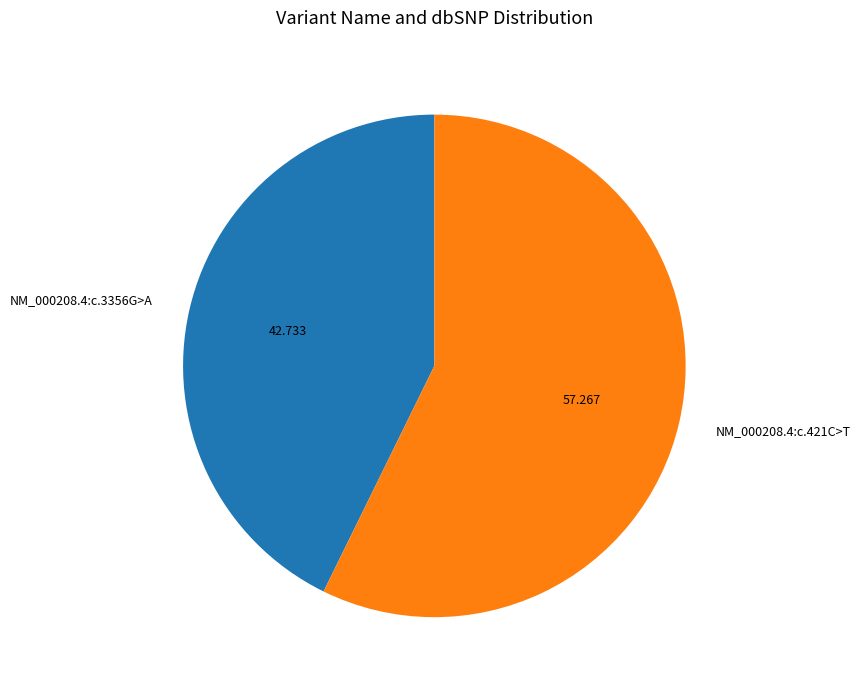

How many slices are in this pie chart?

2